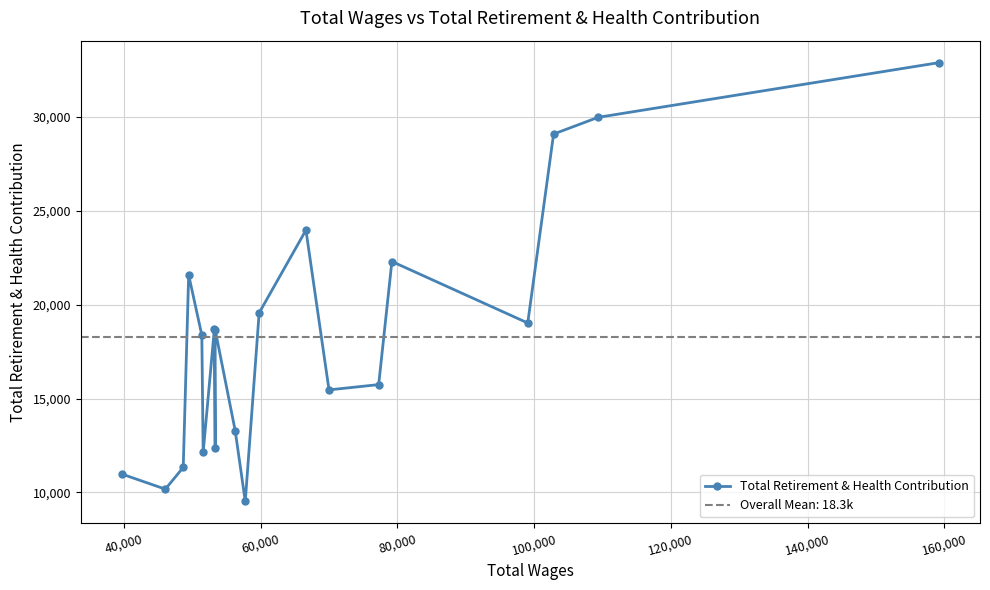

Between 160,000 and 60,000, which is larger?

160,000